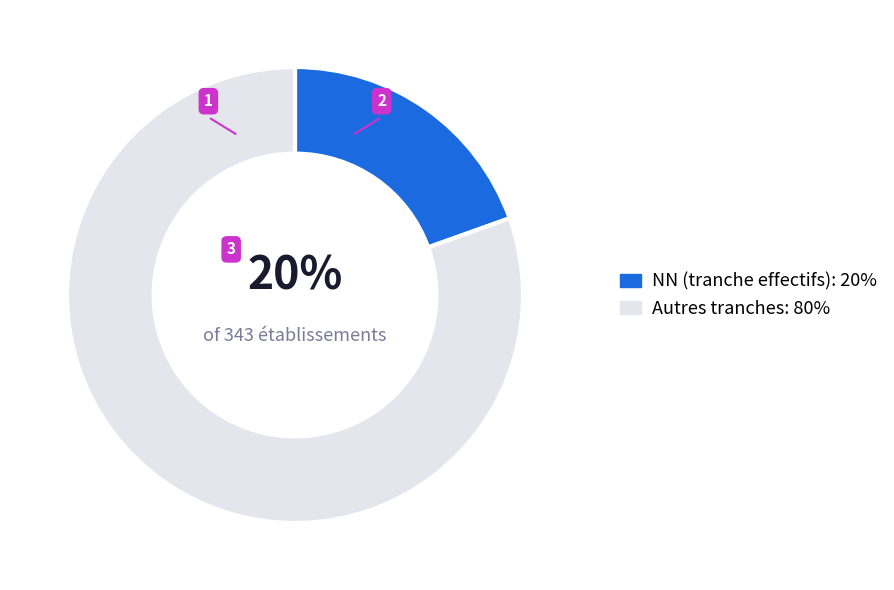

Count the number of slices in the pie.

2